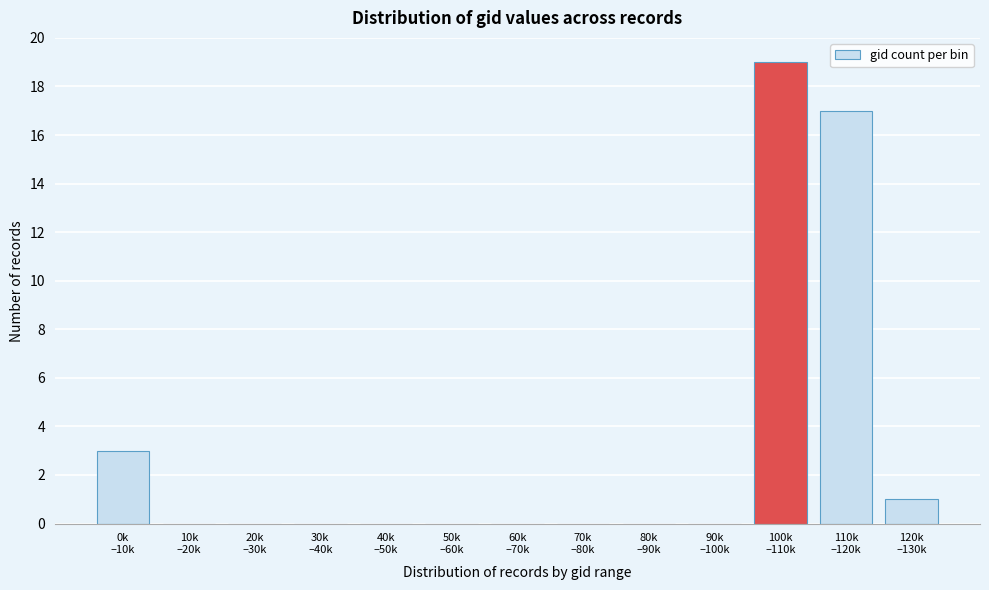

What is the greatest value displayed?

19